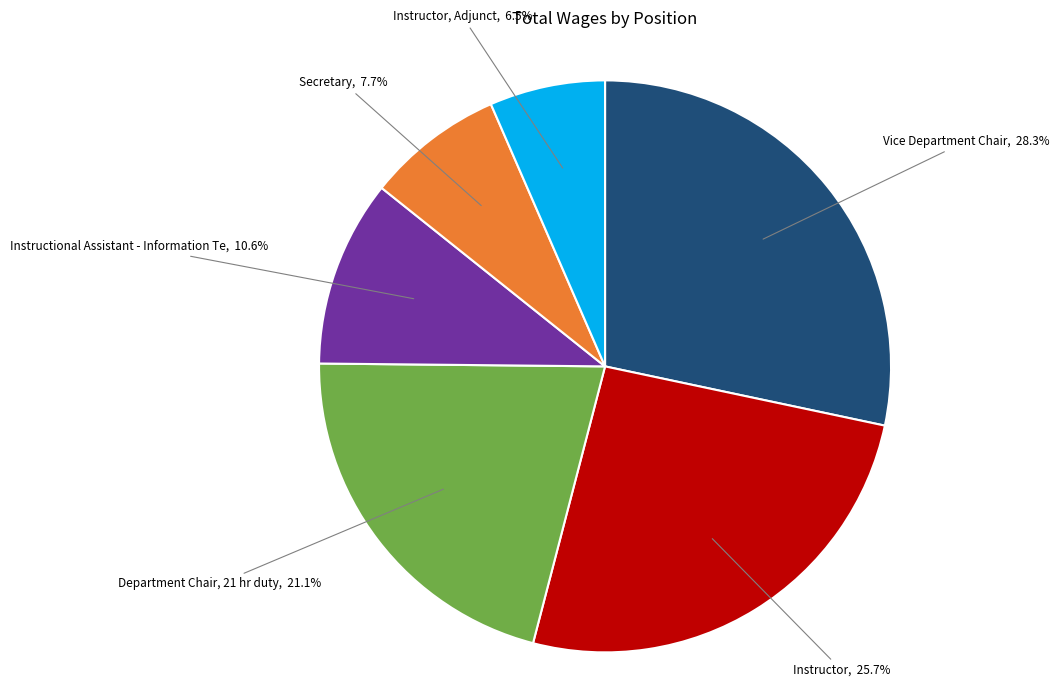

Does any single category account for the majority?

No